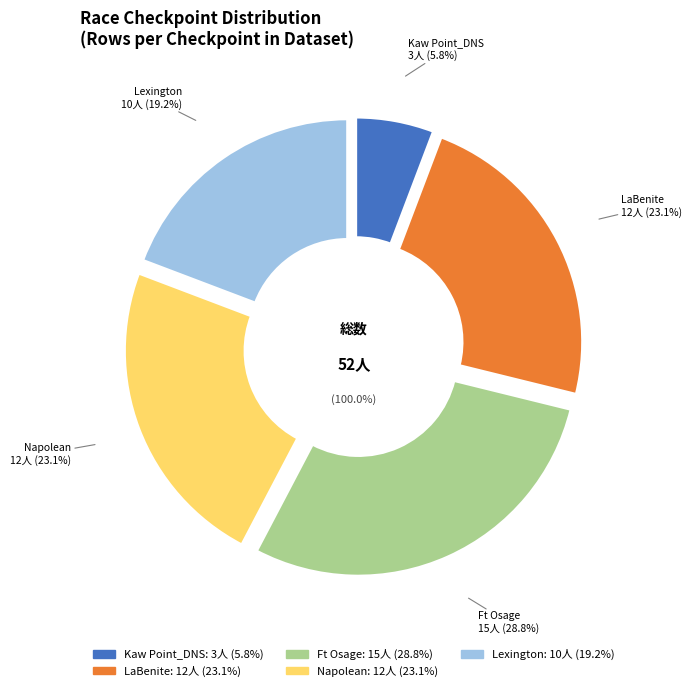

To the nearest percent, what is the difference between the largest and smallest slice percentages?

23%